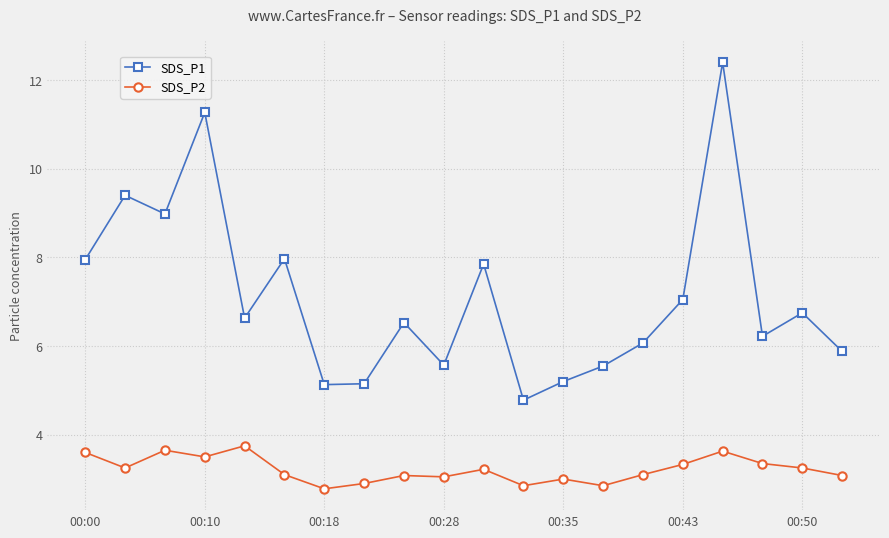

List the series in order of their peak value, highest first.

SDS_P1, SDS_P2